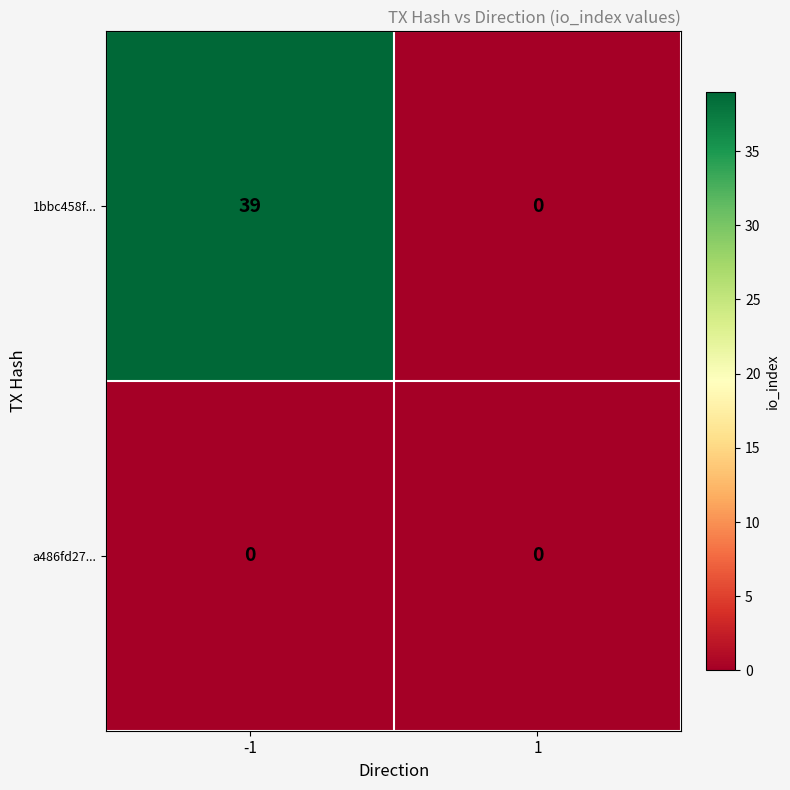

Which series has the largest range (max minus min)?

1bbc458f...